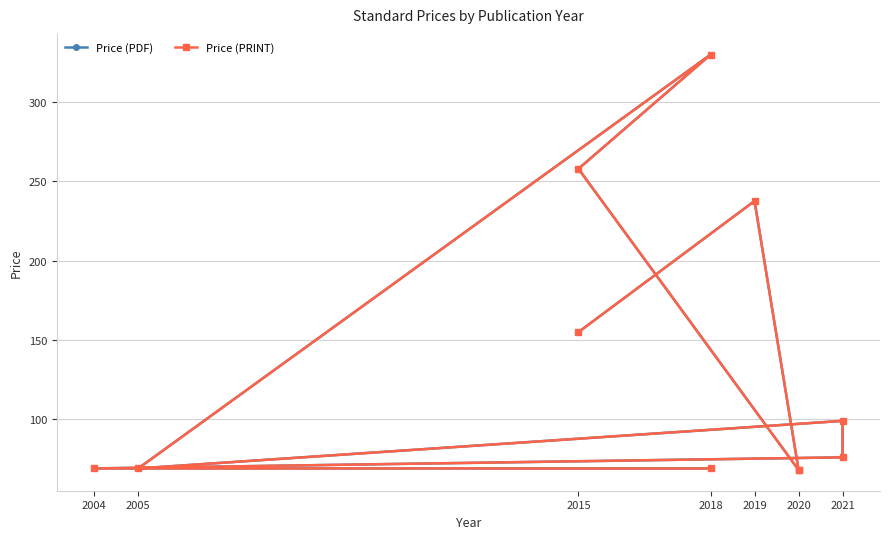

Where is the first local minimum for Price (PRINT)?

2005